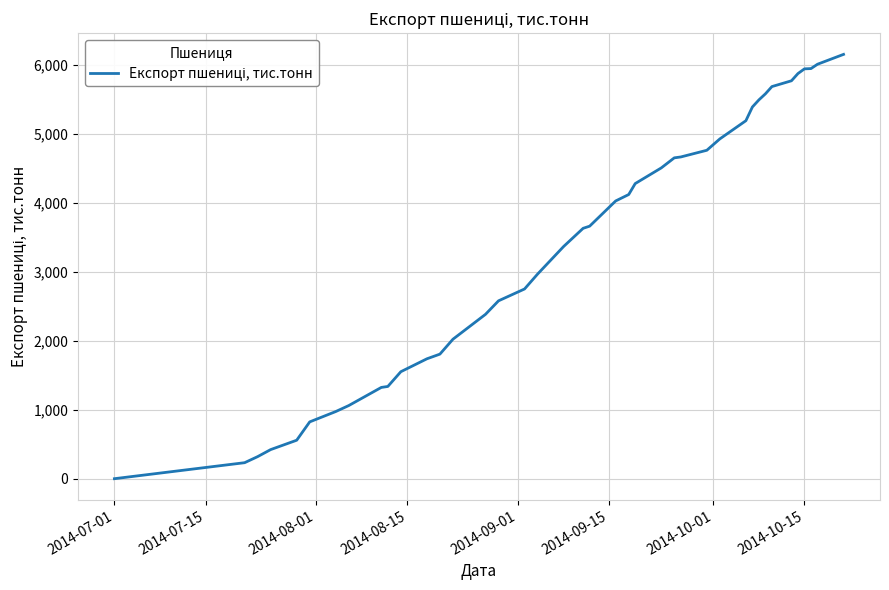

What is the greatest value displayed?

6155